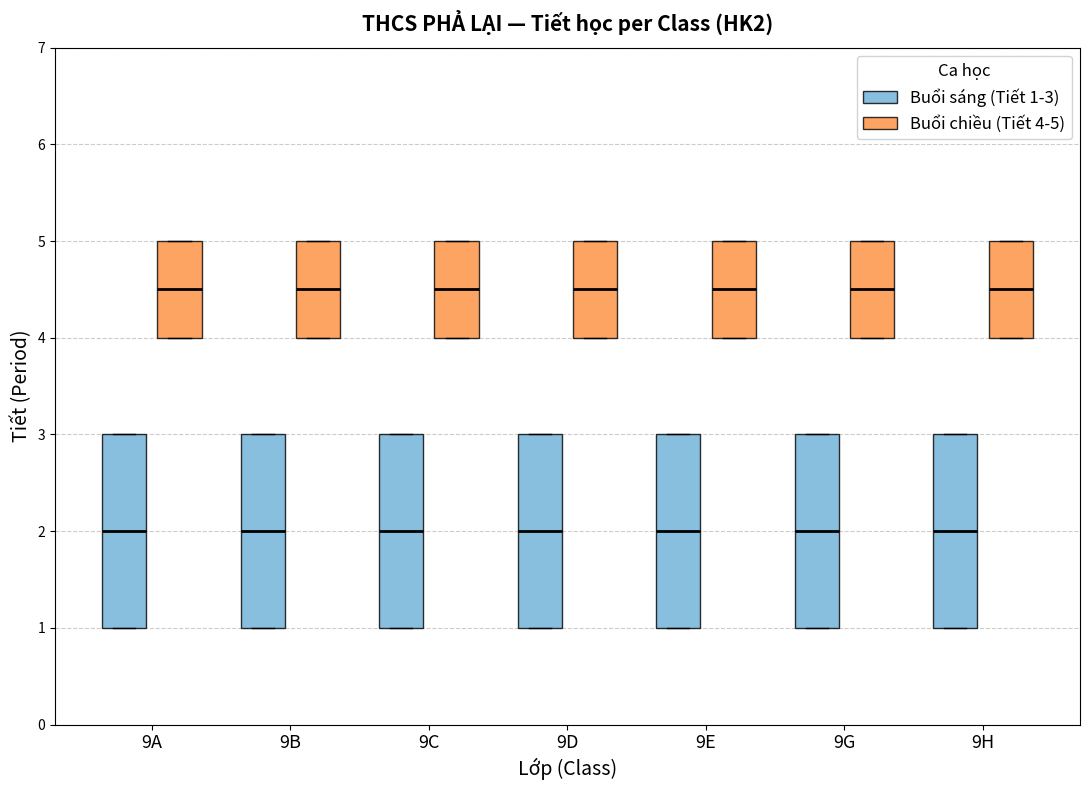

Reading left to right, read every box against the y-axis: the position of its median line, the range the box covers, and the ends of its whiskers. The values are not printed on the chart, so give them approximately, as read against the axis.

9A (Buổi sáng (Tiết 1-3)): median 2.0, box 1.0 to 3.0, whiskers 1.0 to 3.0
9A (Buổi chiều (Tiết 4-5)): median 4.5, box 4.0 to 5.0, whiskers 4.0 to 5.0
9B (Buổi sáng (Tiết 1-3)): median 2.0, box 1.0 to 3.0, whiskers 1.0 to 3.0
9B (Buổi chiều (Tiết 4-5)): median 4.5, box 4.0 to 5.0, whiskers 4.0 to 5.0
9C (Buổi sáng (Tiết 1-3)): median 2.0, box 1.0 to 3.0, whiskers 1.0 to 3.0
9C (Buổi chiều (Tiết 4-5)): median 4.5, box 4.0 to 5.0, whiskers 4.0 to 5.0
9D (Buổi sáng (Tiết 1-3)): median 2.0, box 1.0 to 3.0, whiskers 1.0 to 3.0
9D (Buổi chiều (Tiết 4-5)): median 4.5, box 4.0 to 5.0, whiskers 4.0 to 5.0
9E (Buổi sáng (Tiết 1-3)): median 2.0, box 1.0 to 3.0, whiskers 1.0 to 3.0
9E (Buổi chiều (Tiết 4-5)): median 4.5, box 4.0 to 5.0, whiskers 4.0 to 5.0
9G (Buổi sáng (Tiết 1-3)): median 2.0, box 1.0 to 3.0, whiskers 1.0 to 3.0
9G (Buổi chiều (Tiết 4-5)): median 4.5, box 4.0 to 5.0, whiskers 4.0 to 5.0
9H (Buổi sáng (Tiết 1-3)): median 2.0, box 1.0 to 3.0, whiskers 1.0 to 3.0
9H (Buổi chiều (Tiết 4-5)): median 4.5, box 4.0 to 5.0, whiskers 4.0 to 5.0